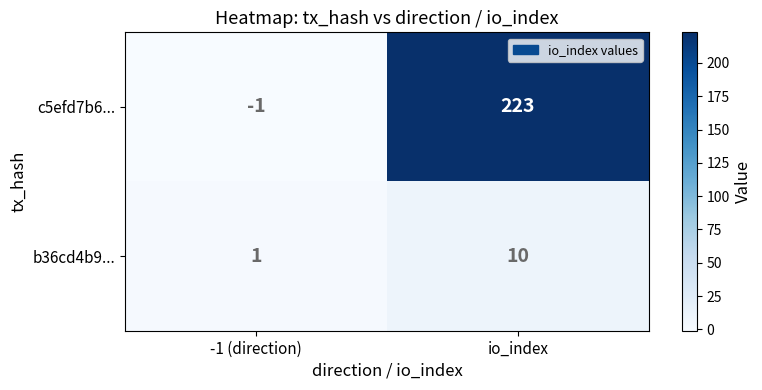

Count the number of categories in the chart.

2